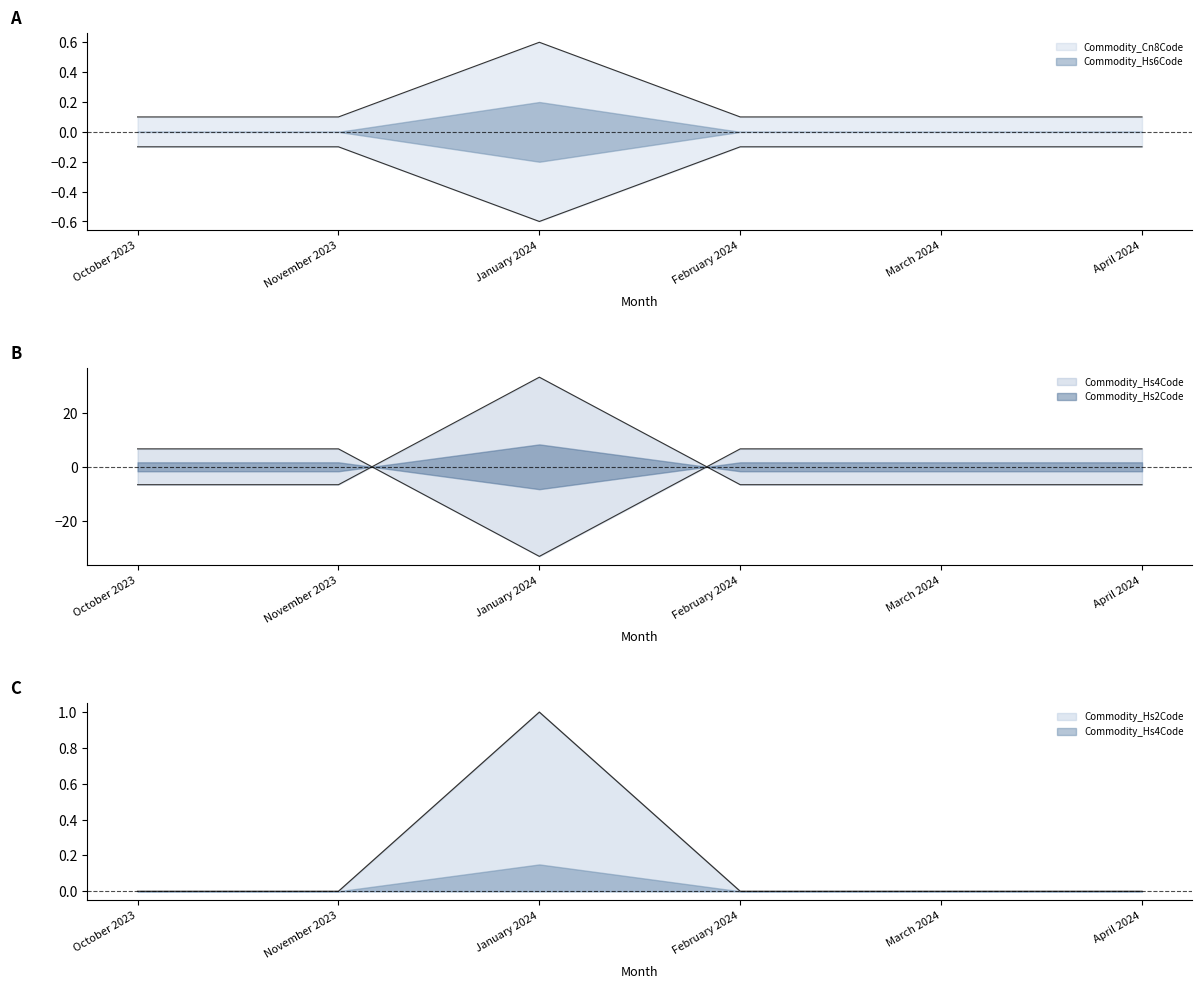

Between November 2023 and April 2024, which series saw the biggest shift?

Commodity_Hs2Code